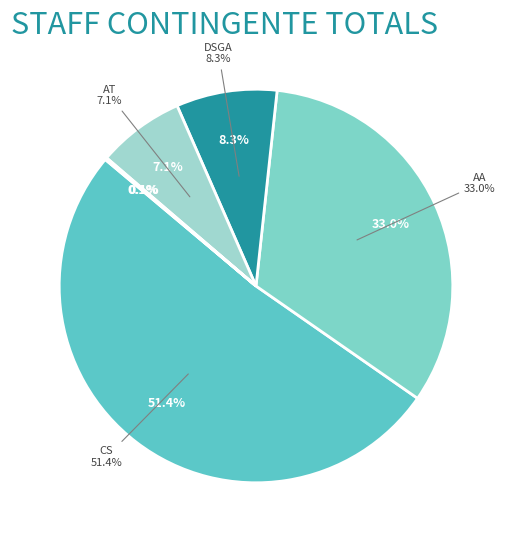

How many slices are in this pie chart?

6